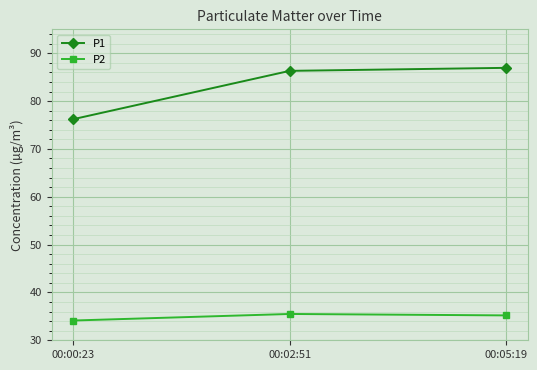

What is the difference between the highest and lowest values at 00:00:23?

42.1